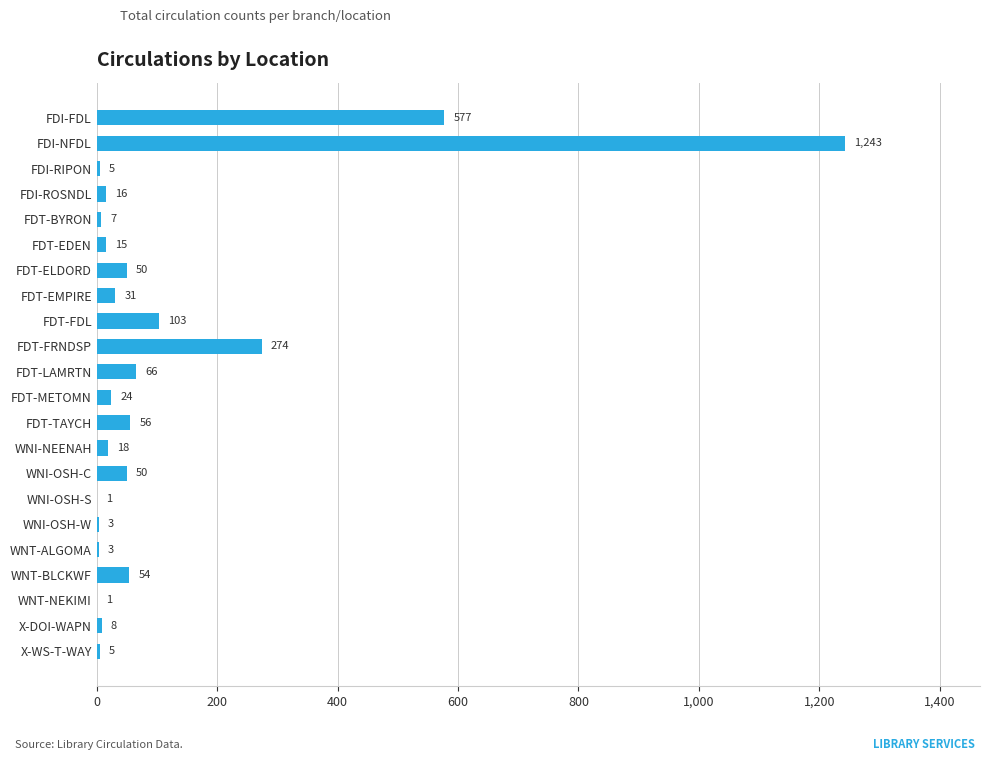

Between FDT-EMPIRE and FDI-FDL, which is larger?

FDI-FDL